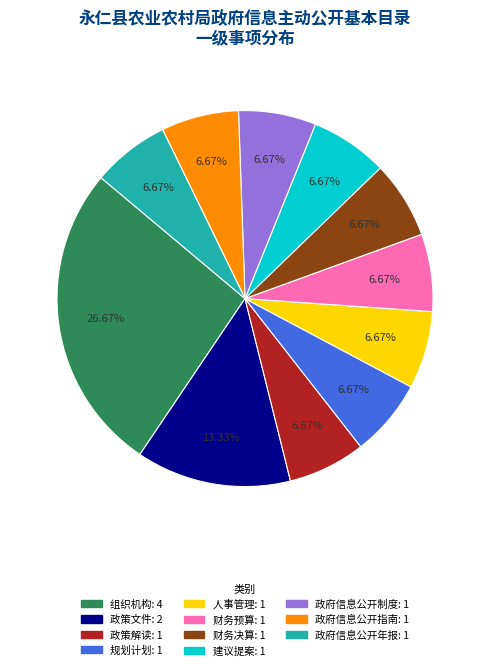

To the nearest percent, what is the difference between the largest and smallest slice percentages?

20%